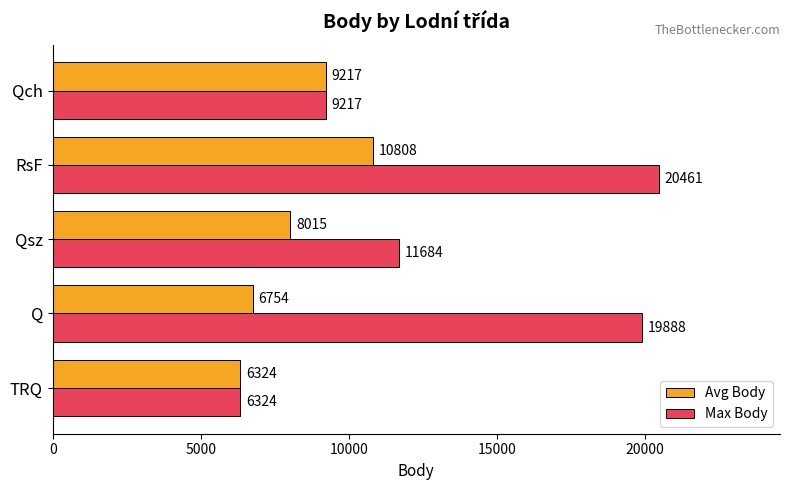

What is the sum of all Avg Body values?

41120.0